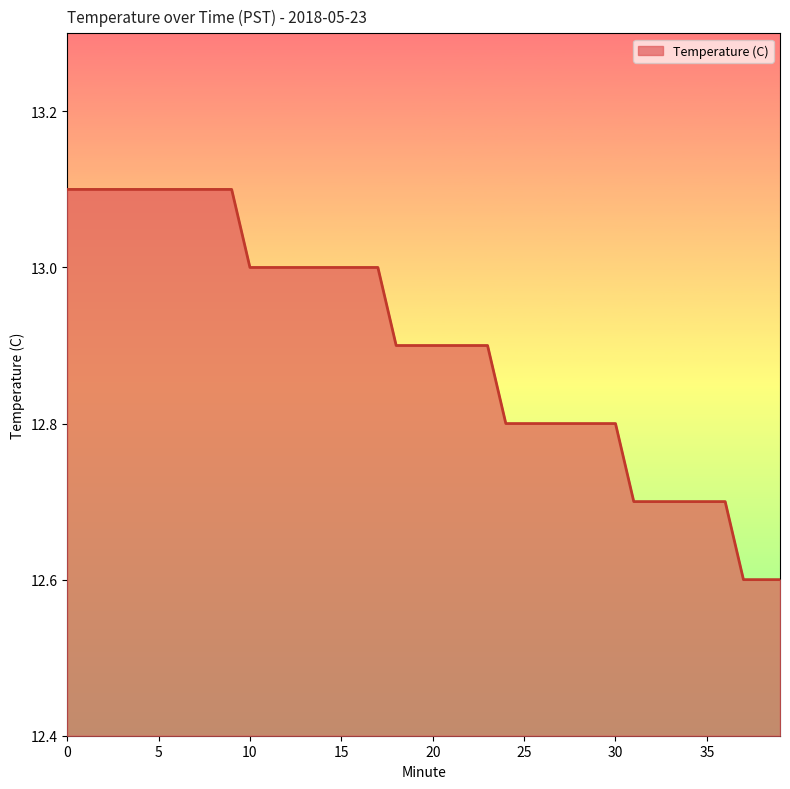

What is the greatest value displayed?

13.1